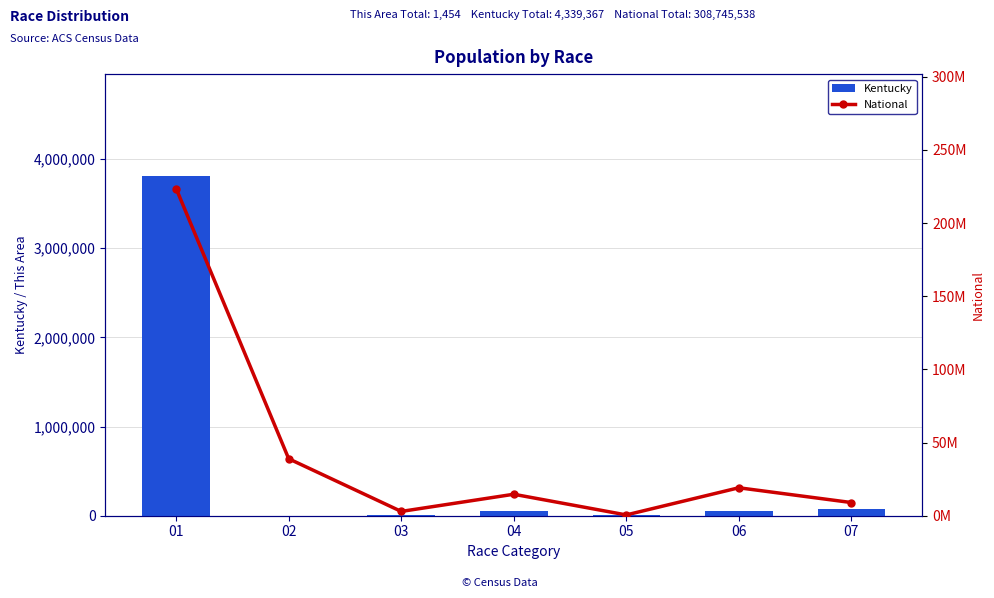

What is the sum of all Kentucky values?

4002367